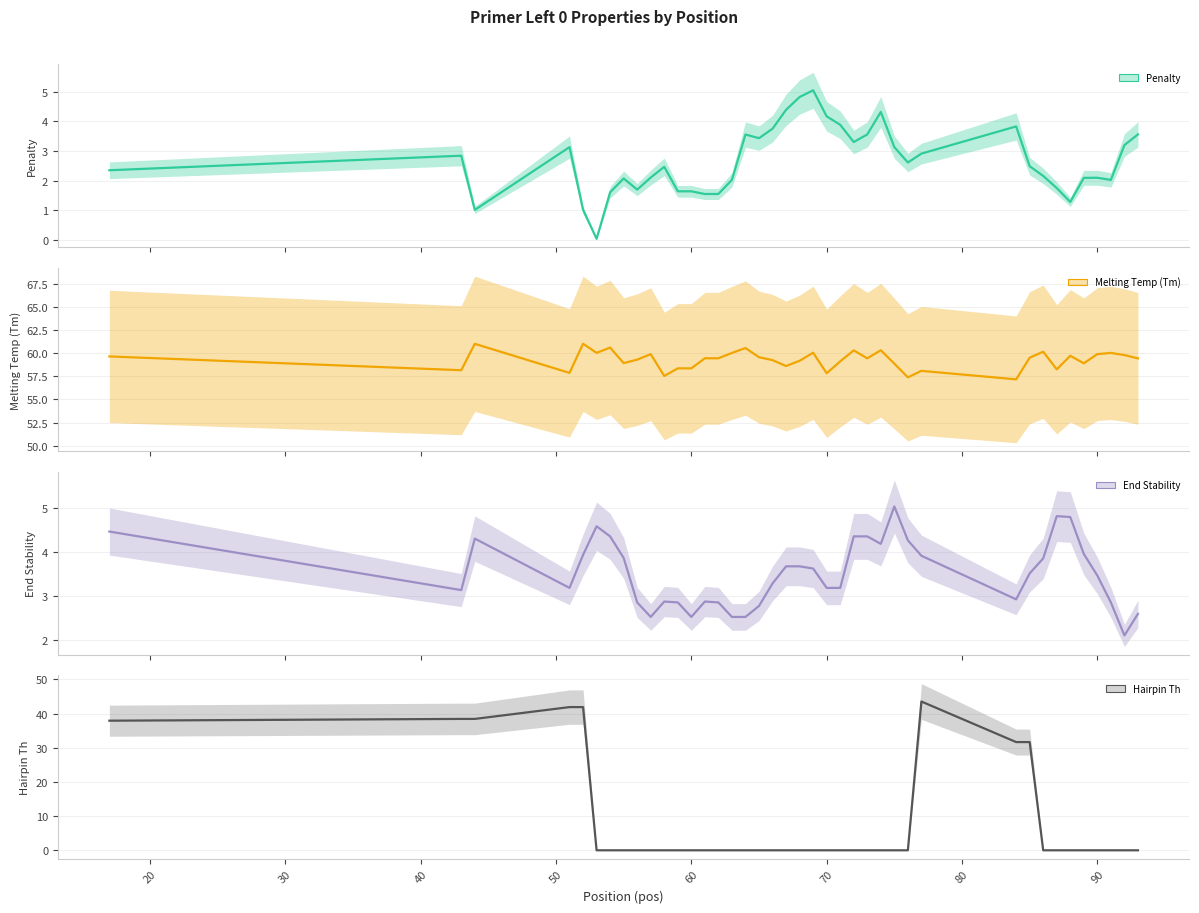

Is the value of Hairpin Th at 35 greater than the value of End Stability at 20?

No